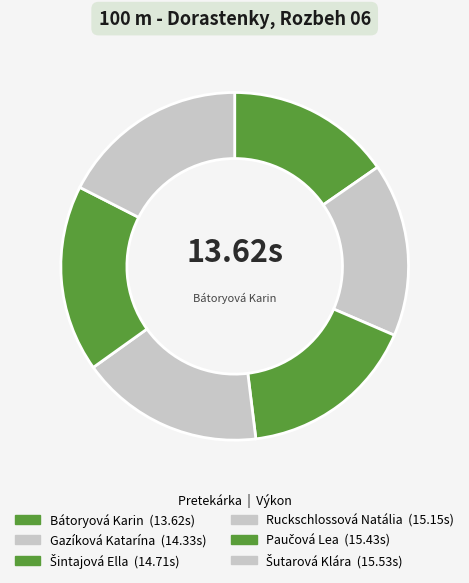

Which category has the biggest portion of the pie?

Šutarová Klára